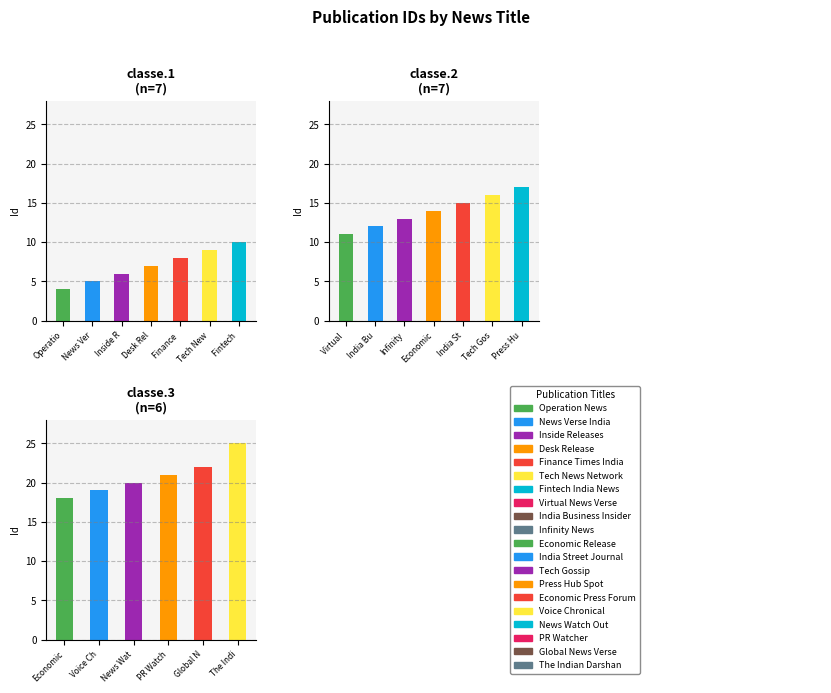

True or false: the data shows 23 at Press Hub Spot.

False